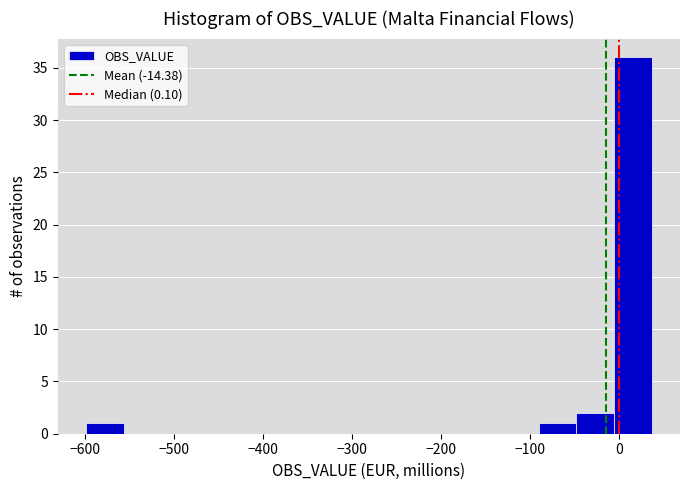

Reading left to right, list every bar in this chart as the range it spans on the x-axis followed by its height. Neither the bar edges nor the heights are printed on the chart, so give them approximately, as read against the axes.

-600 to -560: 1
-560 to -510: 0
-510 to -470: 0
-470 to -430: 0
-430 to -390: 0
-390 to -340: 0
-340 to -300: 0
-300 to -260: 0
-260 to -220: 0
-220 to -170: 0
-170 to -130: 0
-130 to -90: 0
-90 to -50: 1
-50 to -10: 2
-10 to 40: 36